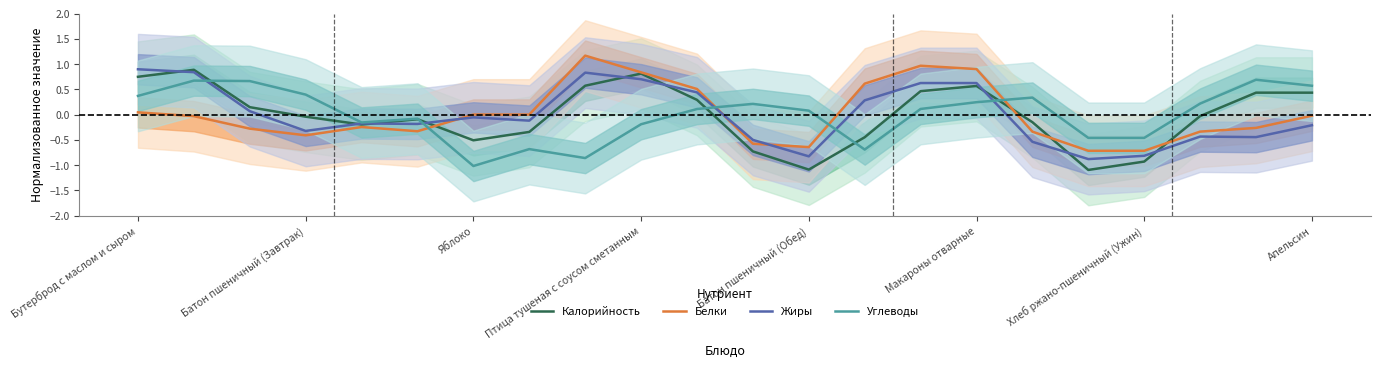

Which series ends up on top after the final intersection of Белки and Жиры?

Белки